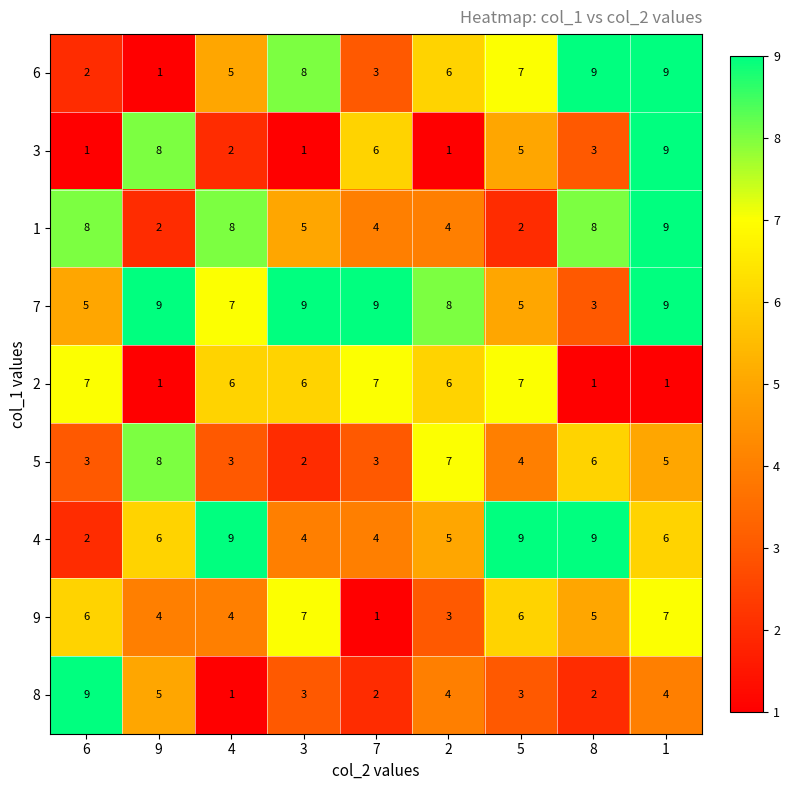

How many 6 values are between 3 and 8?

5